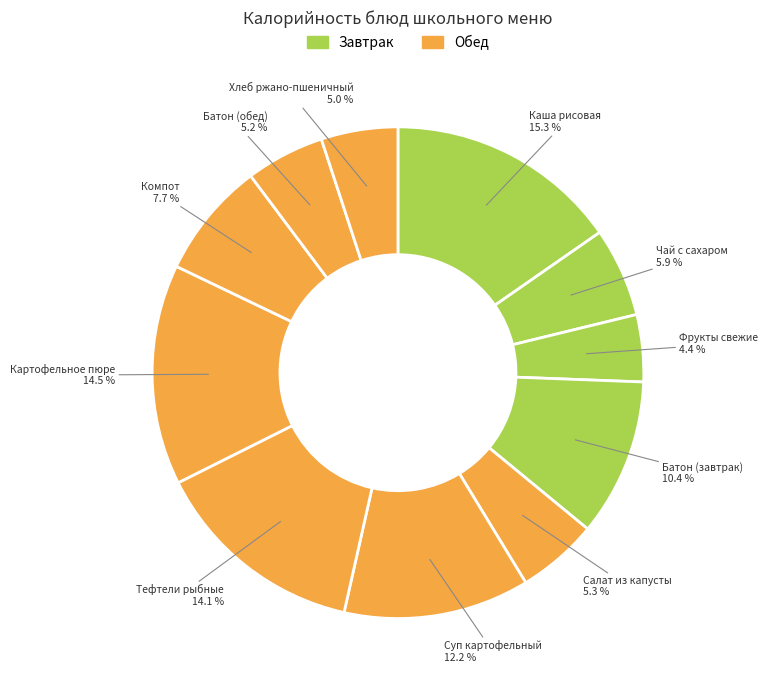

To the nearest percent, what is the difference between the largest and smallest slice percentages?

11%